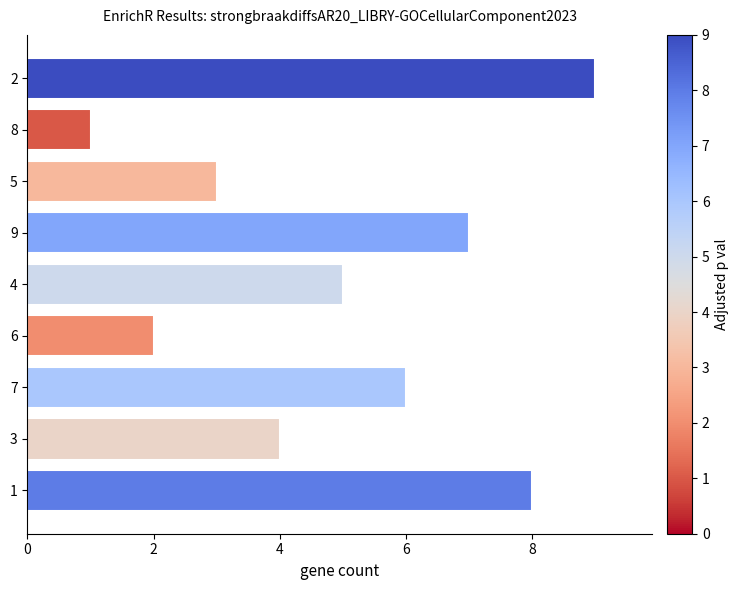

What is the sum of all values?

45